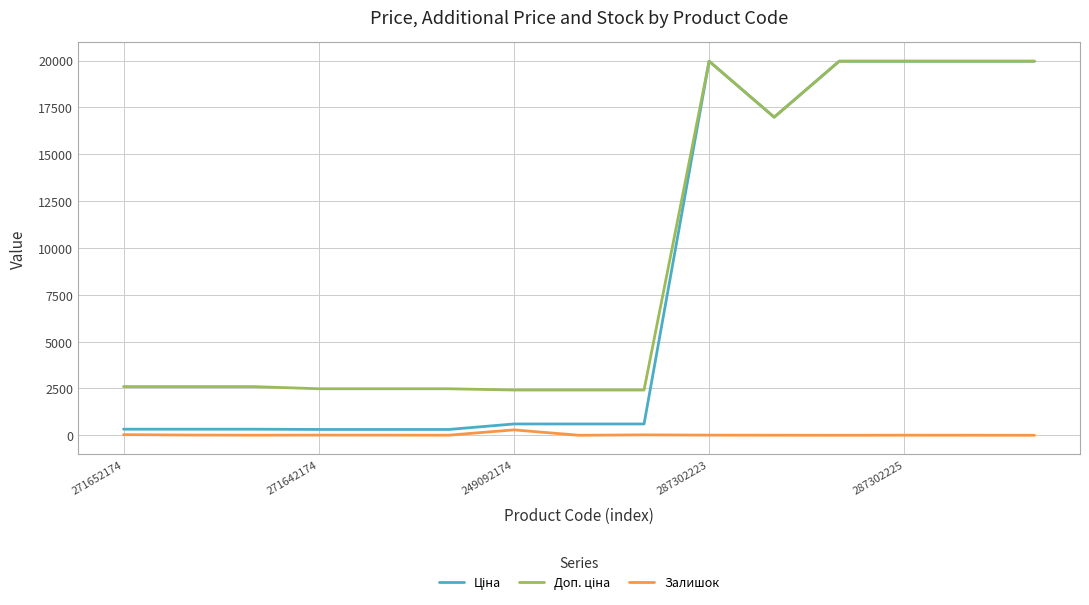

What is the difference between the second highest and minimum values in the Залишок series?

33.0